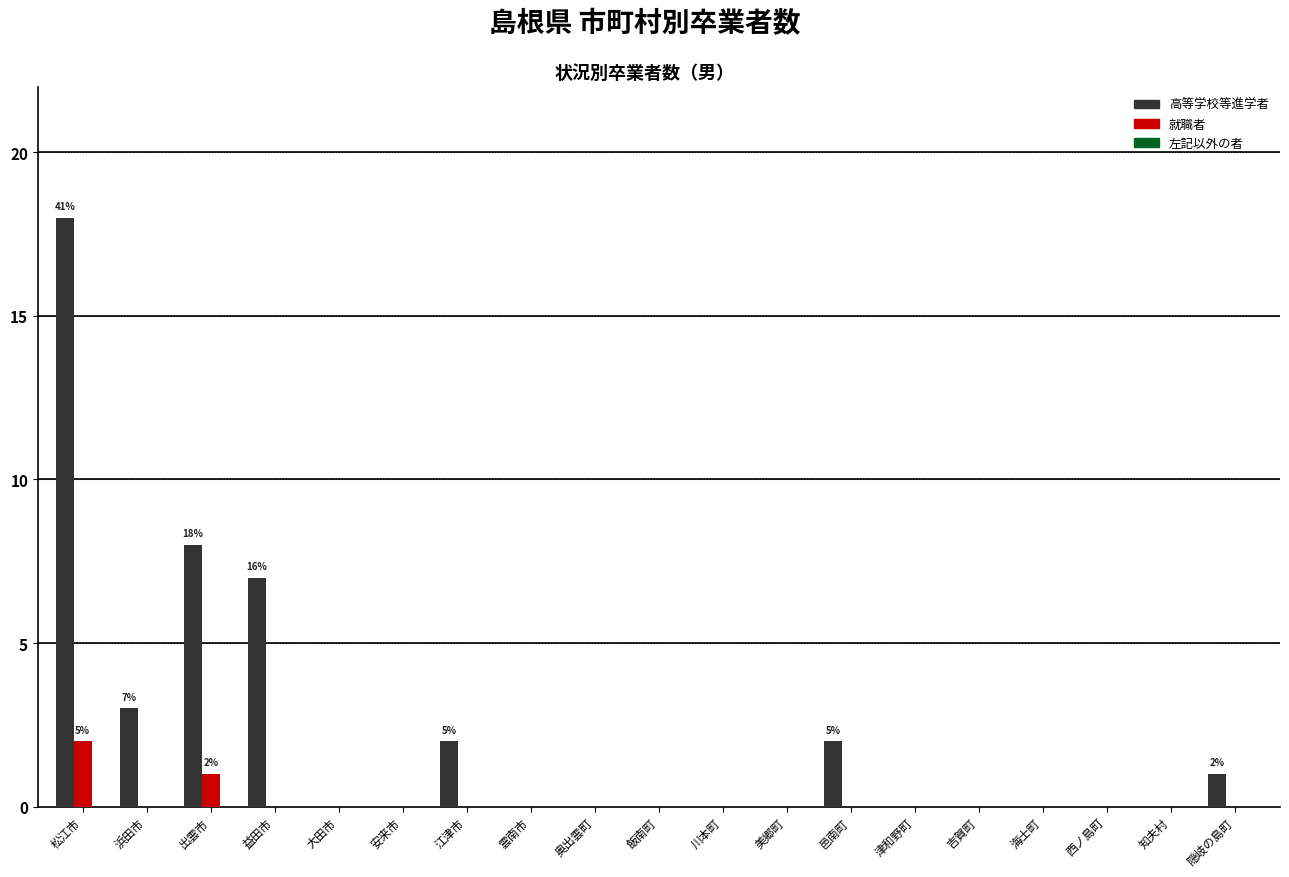

Where is 高等学校等進学者 nearest to the value 9?

出雲市